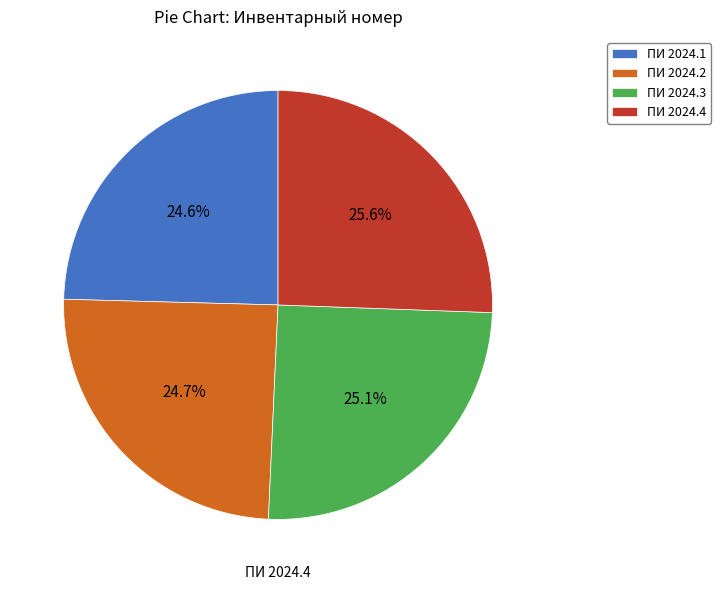

To the nearest percent, what portion does ПИ 2024.3 represent?

25%